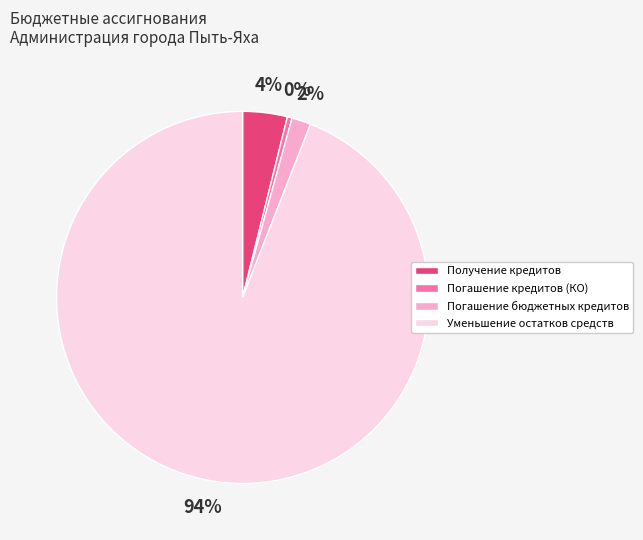

Is there any slice that represents more than half of the pie?

Yes